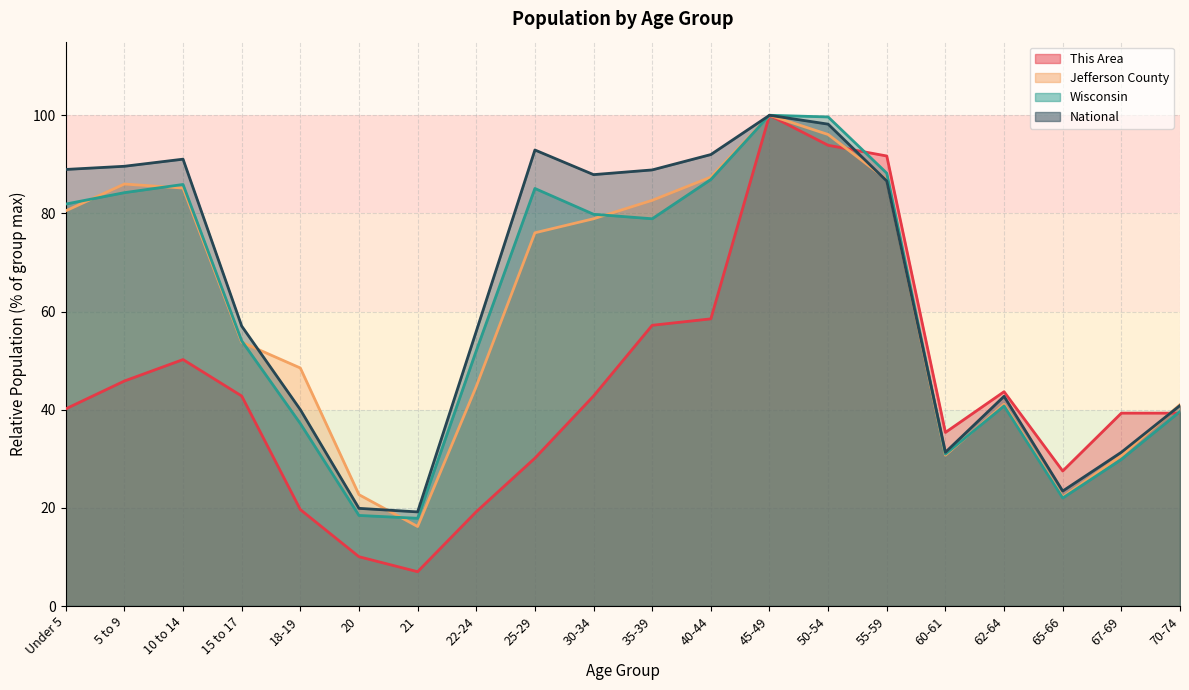

What position from the right is 40-44?

9